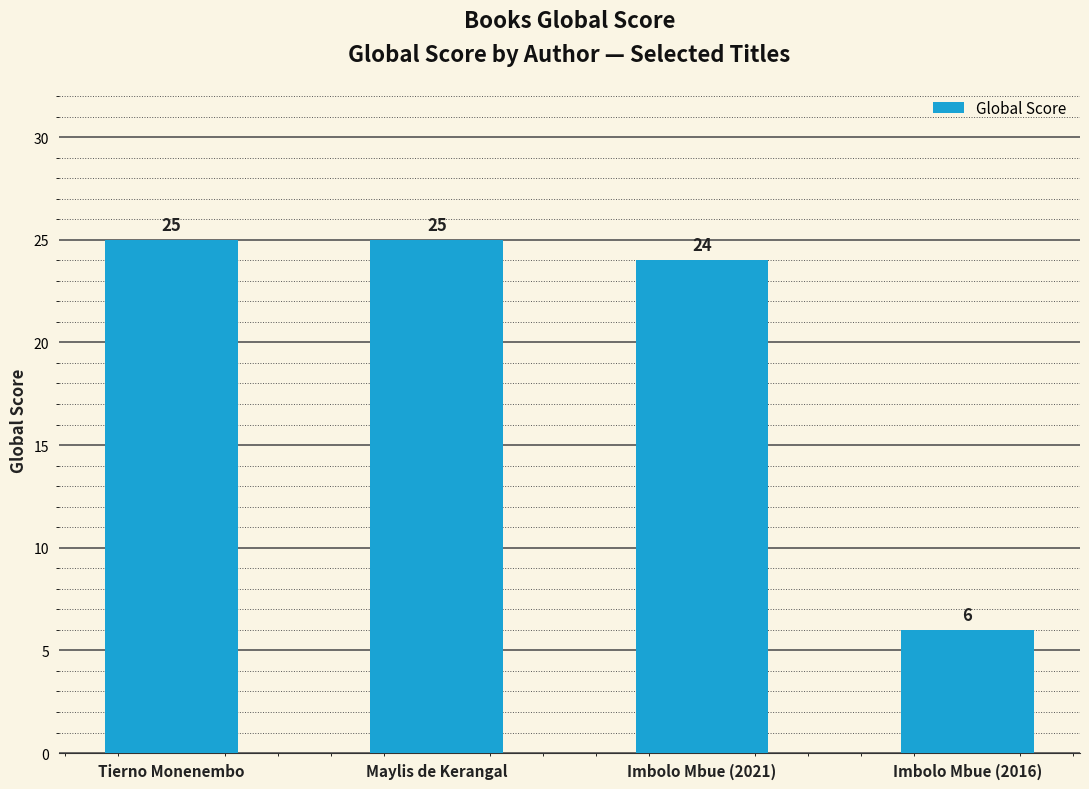

What value does the data have at Imbolo Mbue (2016), to the nearest 10?

10